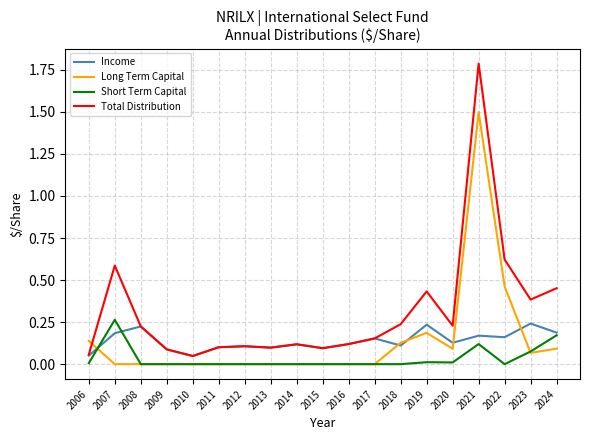

Which series has the largest range (max minus min)?

Total Distribution